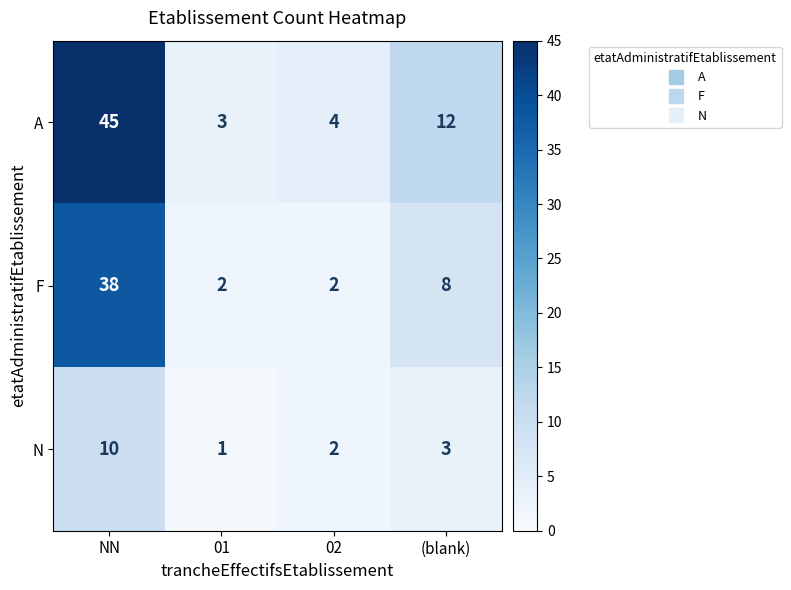

Reading left to right, what are all the values shown in this chart?

A: 45	3	4	12
F: 38	2	2	8
N: 10	1	2	3